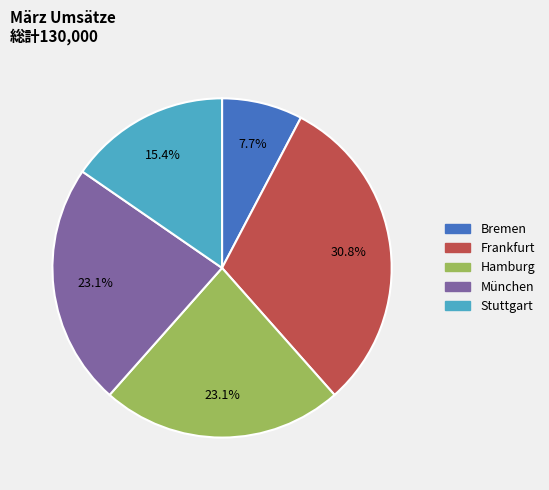

Does Hamburg represent more than half of the total?

No